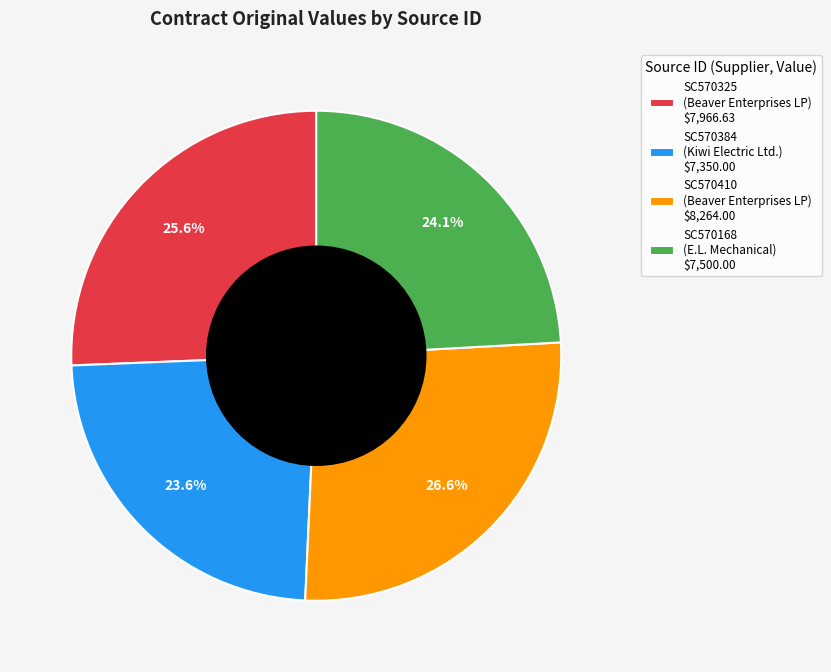

What is the ratio of the value at SC570384 to the value at SC570410?

0.9